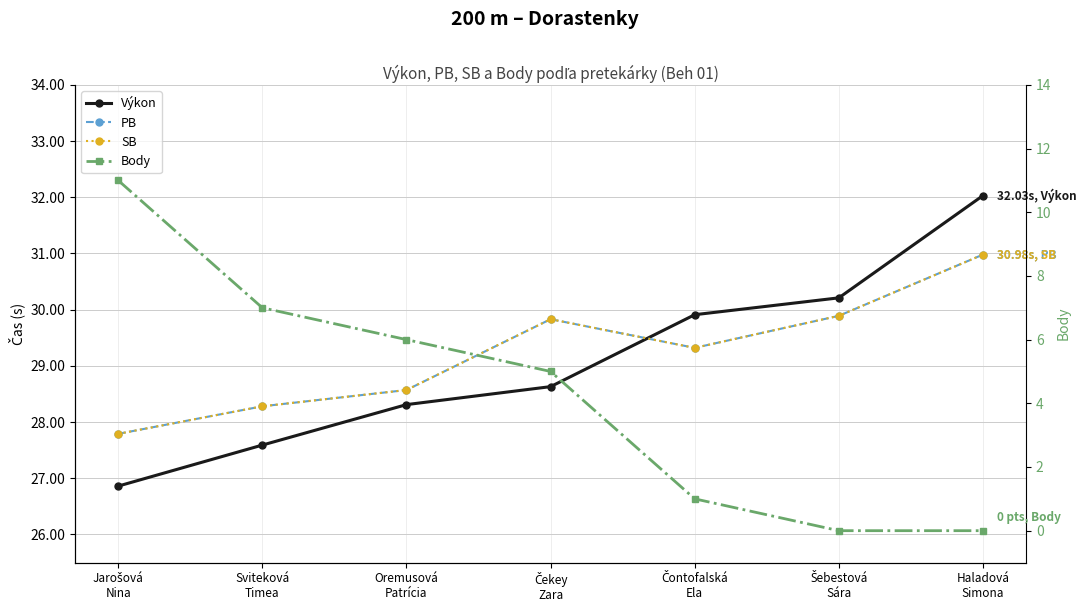

How many interior local valleys does the PB series have?

1